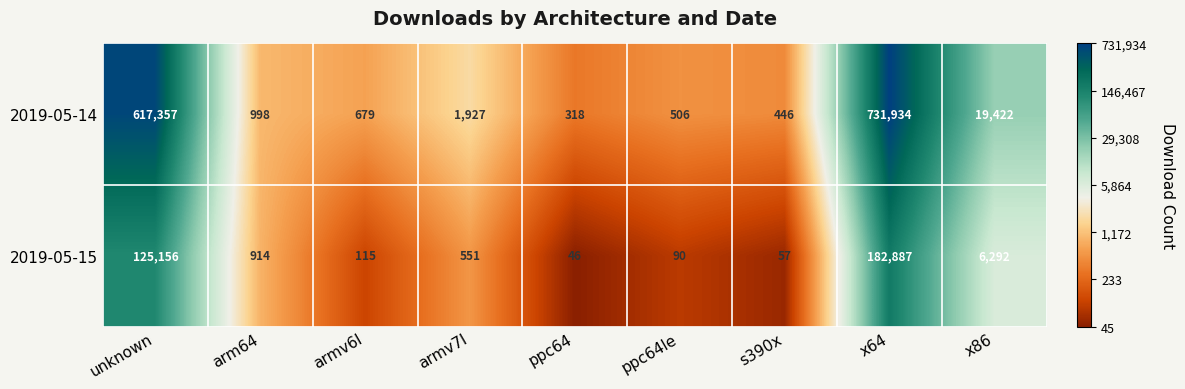

What is the total value across all series at x86?

25714